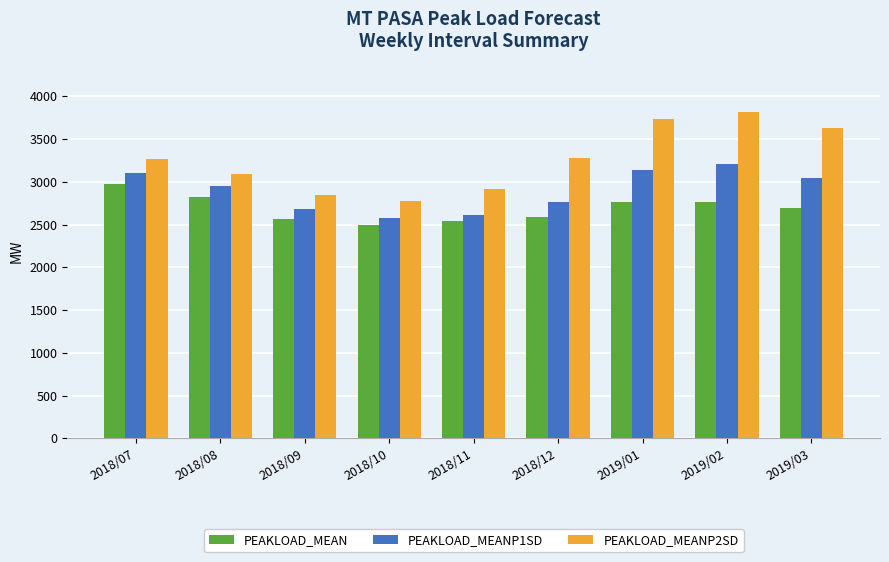

How many data points does each series have?

9